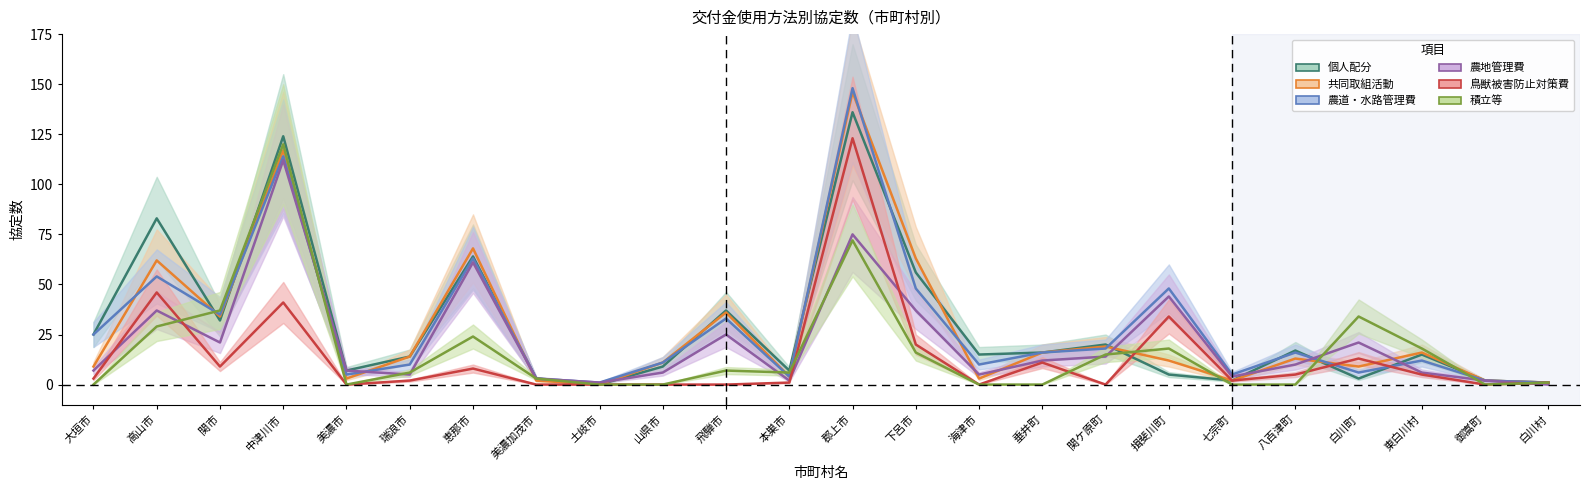

Between 高山市 and 東白川村, which is larger?

高山市